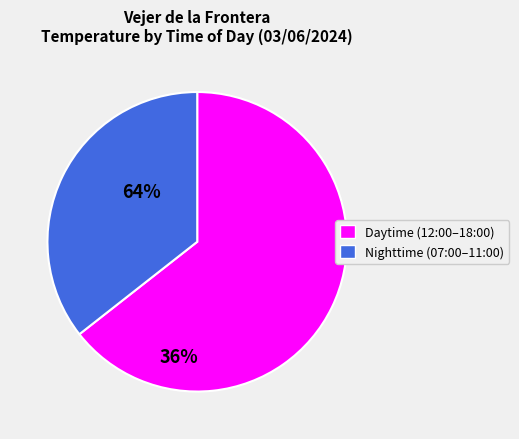

Rank the categories by value from lowest to highest.

Nighttime (07:00–11:00), Daytime (12:00–18:00)